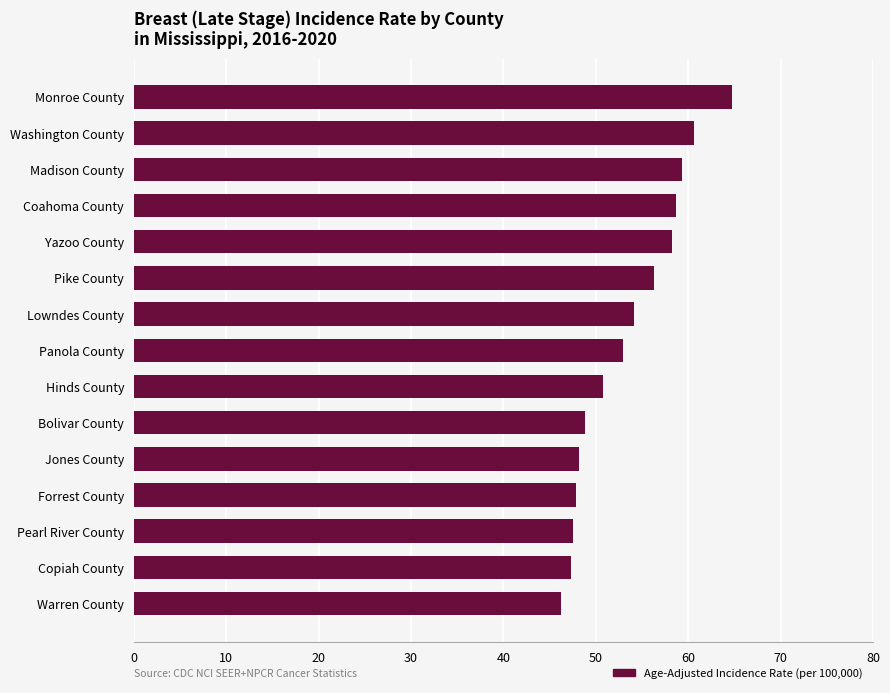

The value at Coahoma County is 23.3. True or false?

False